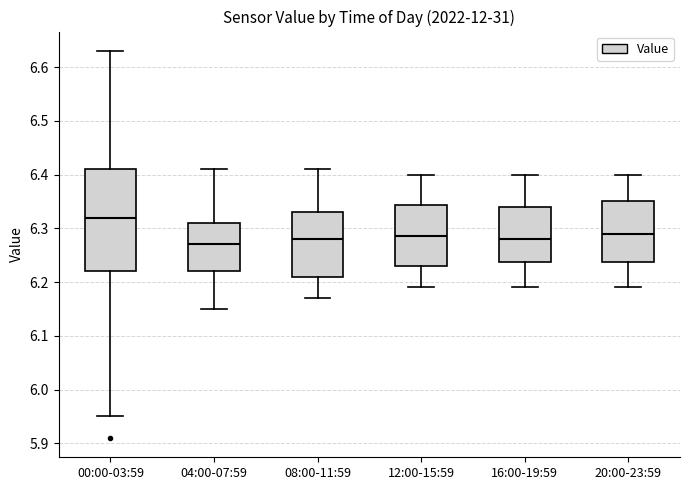

Where is the upper edge of the box for 12:00-15:59 on the y-axis? The values are not printed on the chart, so give them approximately, as read against the axis.

6.34